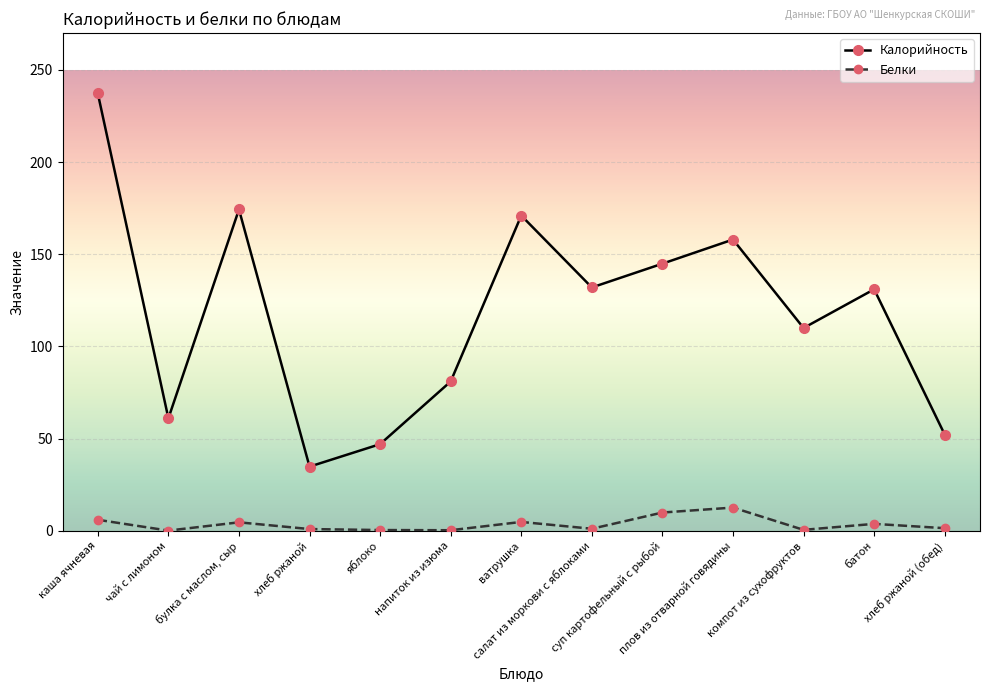

What is the smallest value displayed?

0.1